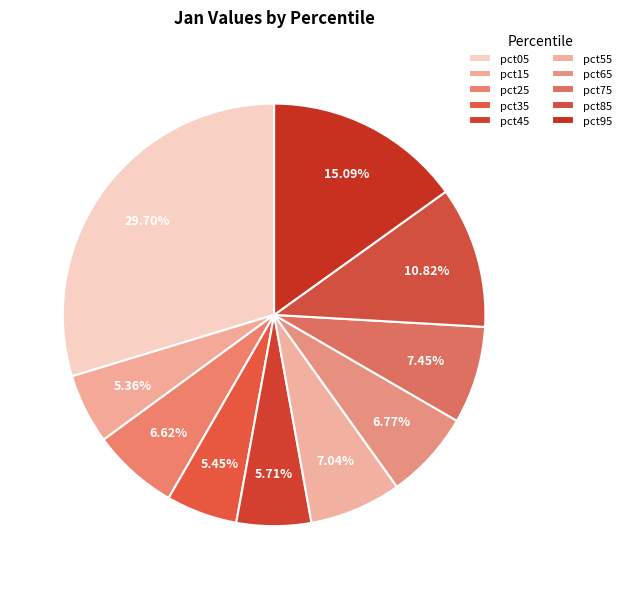

To the nearest percent, what is the combined percentage of pct15 and pct75?

13%